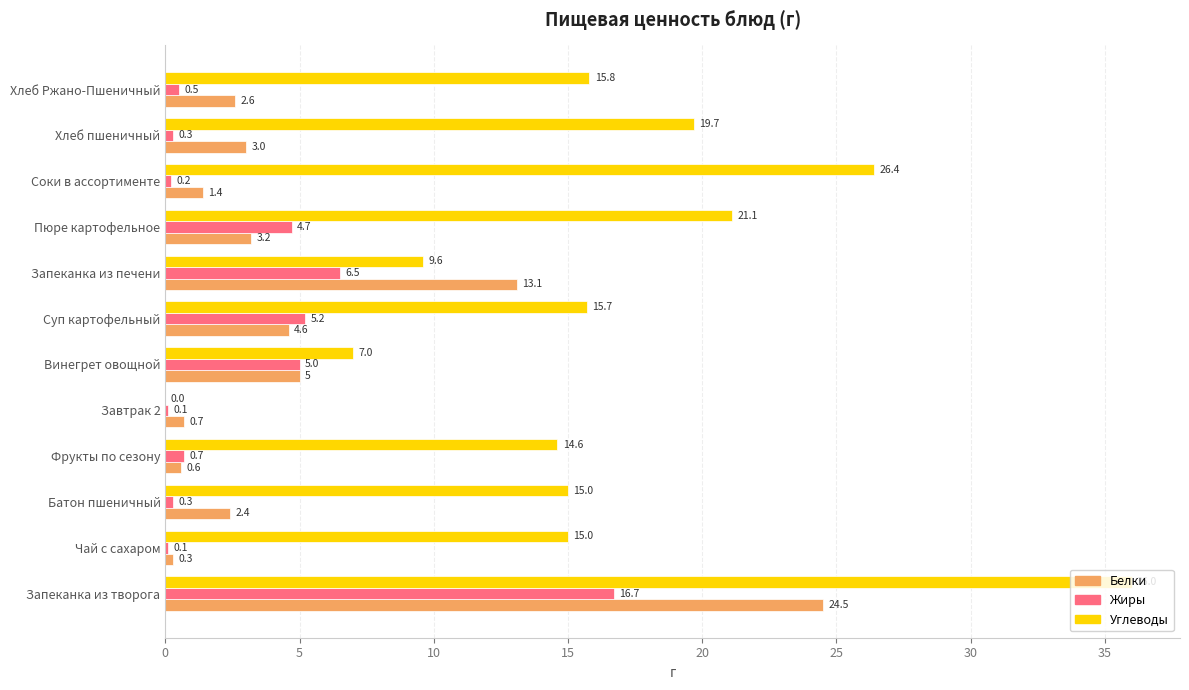

What is the sum of the Углеводы values at Батон пшеничный and Хлеб пшеничный?

34.7